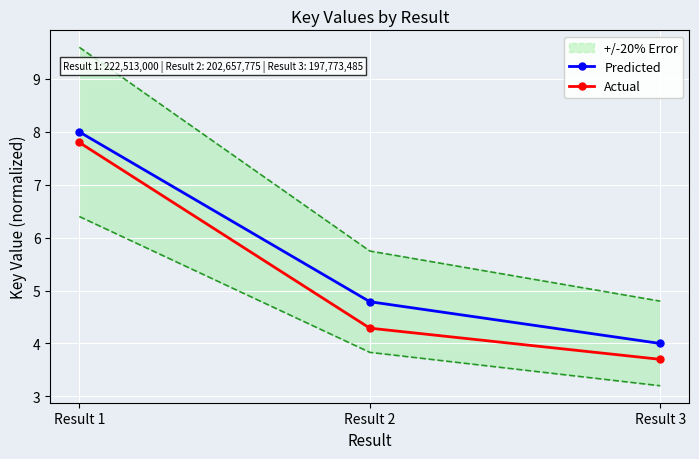

What is the difference between the maximum and minimum values in the Actual series?

4.1